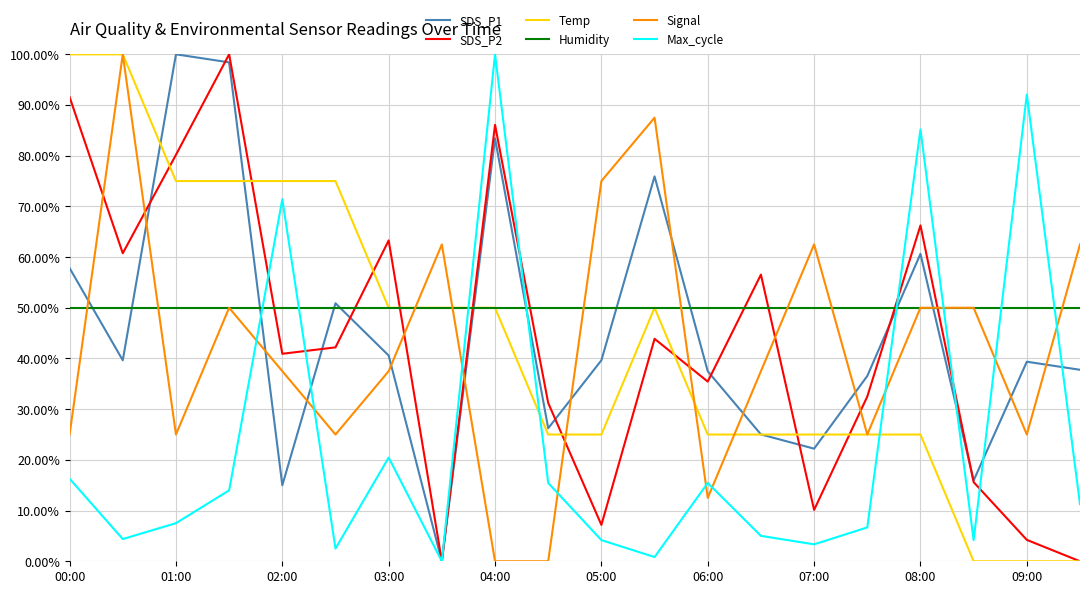

What is the maximum value for Humidity?

50.0